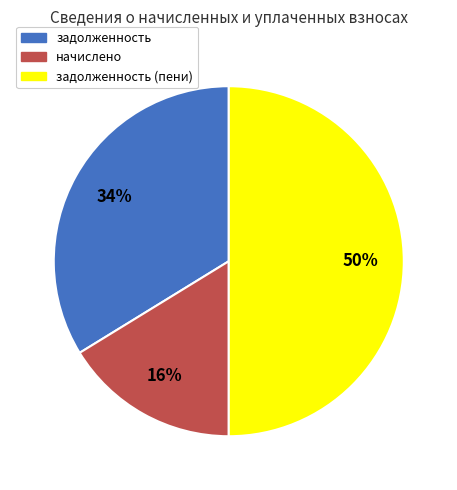

Which category has the smallest portion of the pie?

начислено